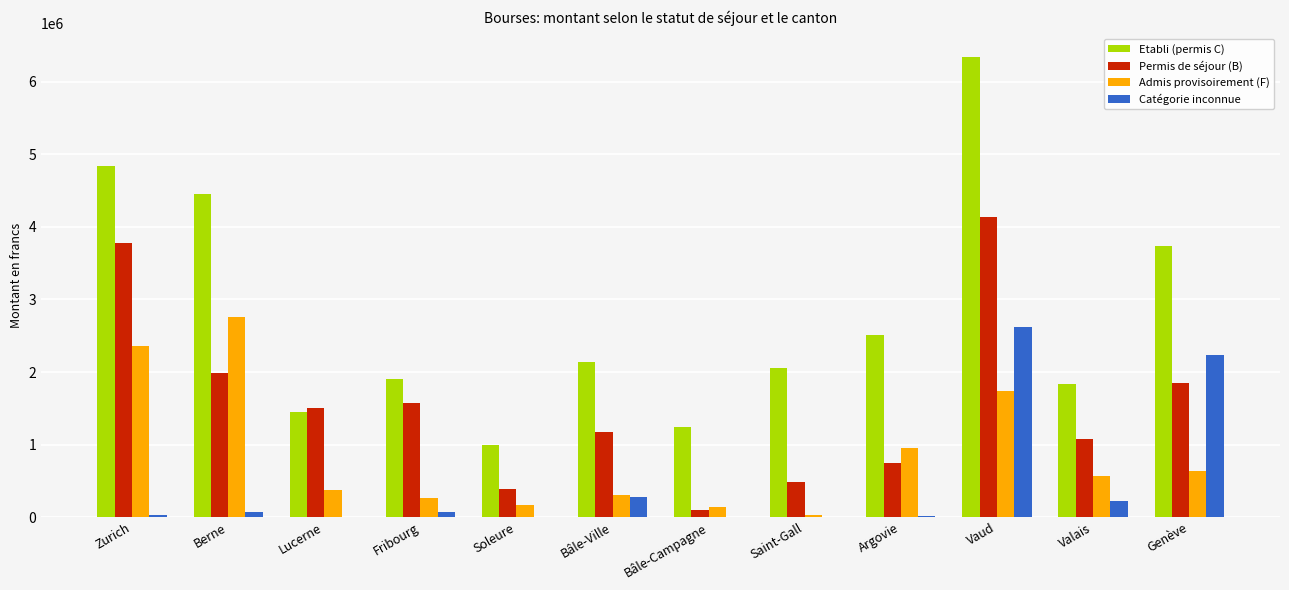

True or false: Permis de séjour (B) has a value of 333027 at Lucerne.

False